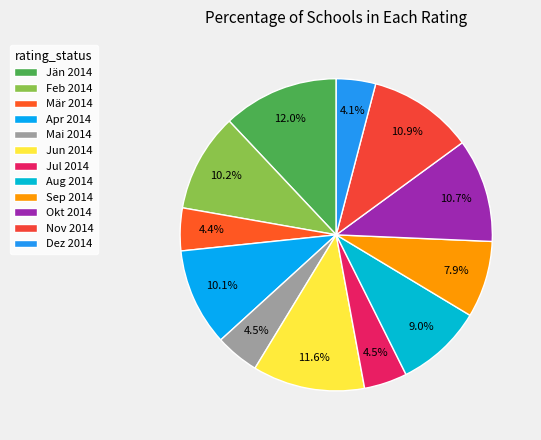

How many slices are in this pie chart?

12